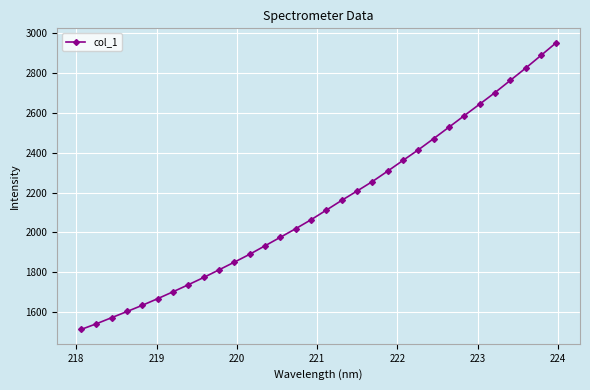

Is this an area chart (filled region under the line)?

No